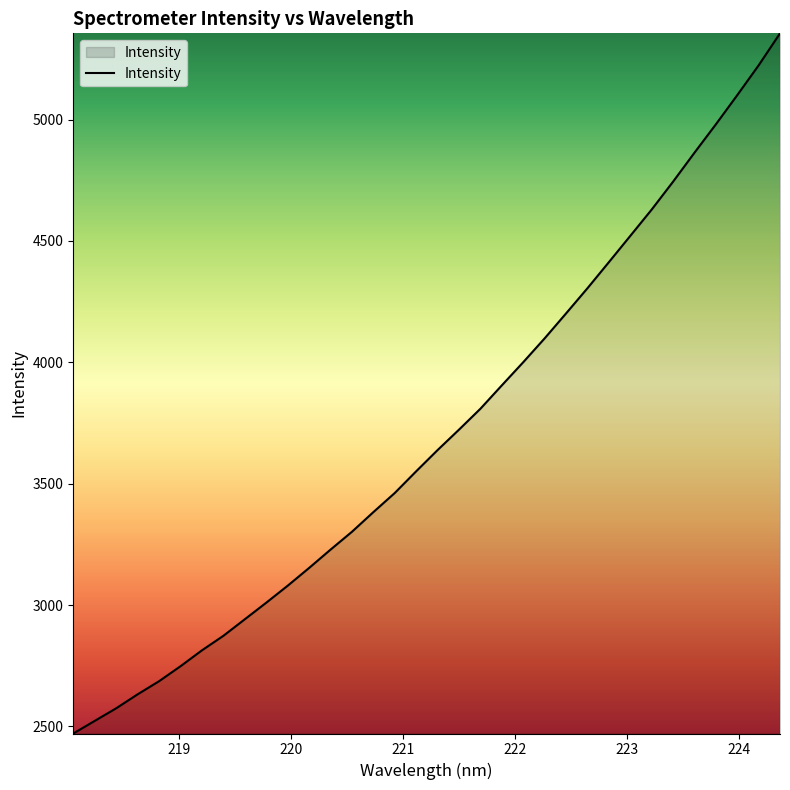

What is the greatest value displayed?

5355.3